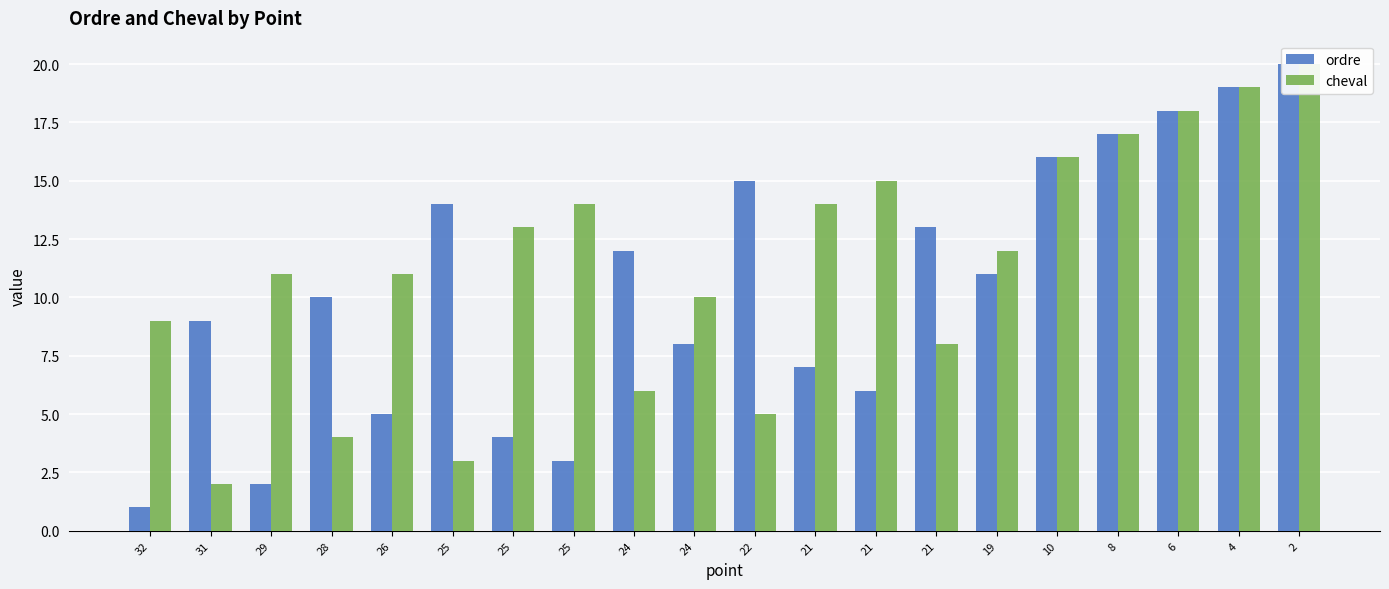

The ordre series shows 16 at 10. True or false?

True